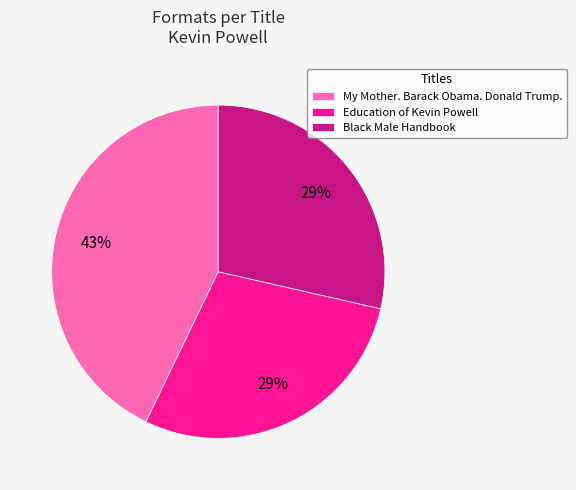

Count the number of slices in the pie.

3